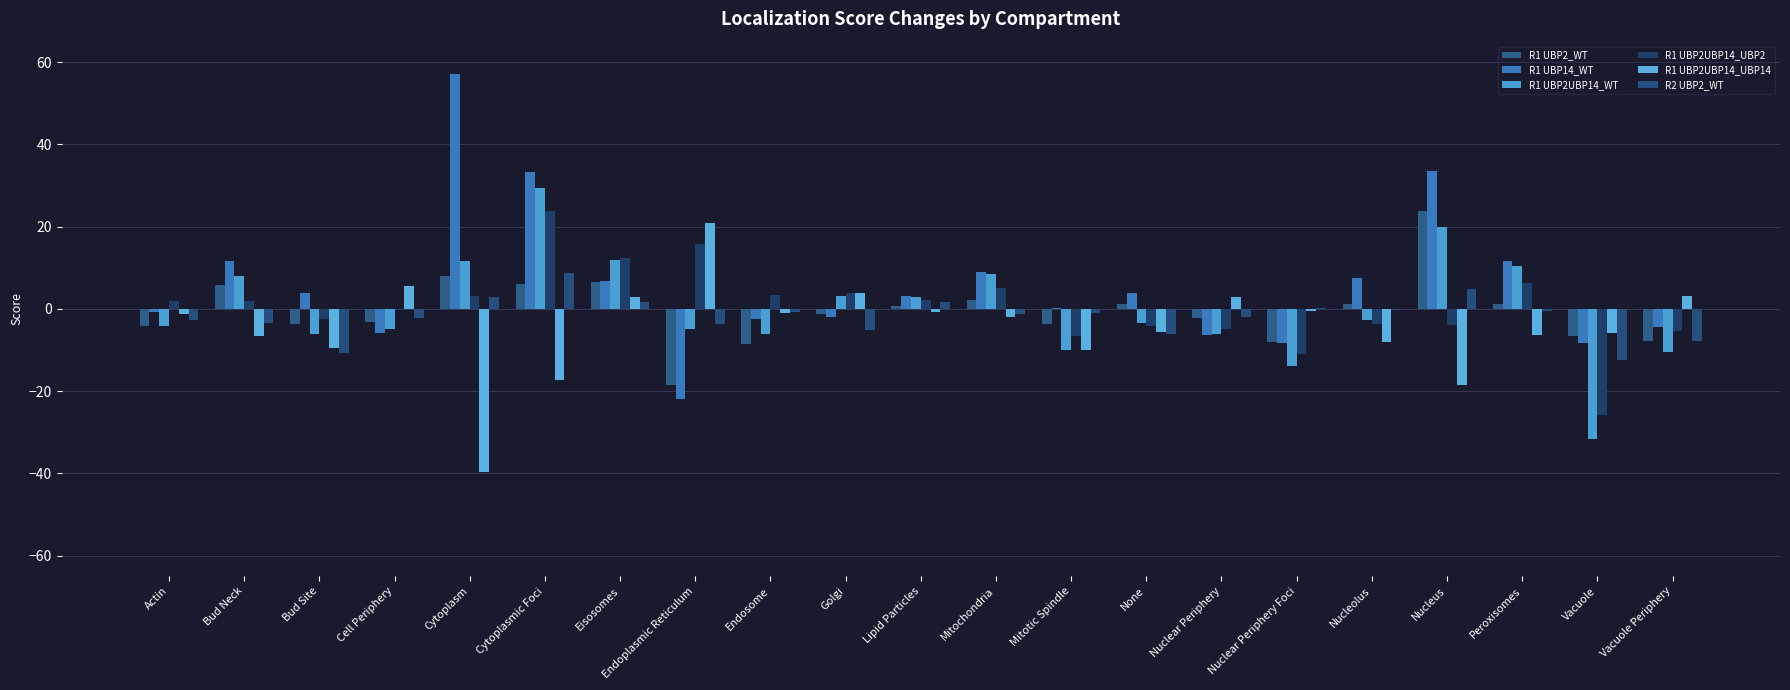

What is the difference between the R1 UBP2_WT values at Cell Periphery and Mitochondria?

5.5